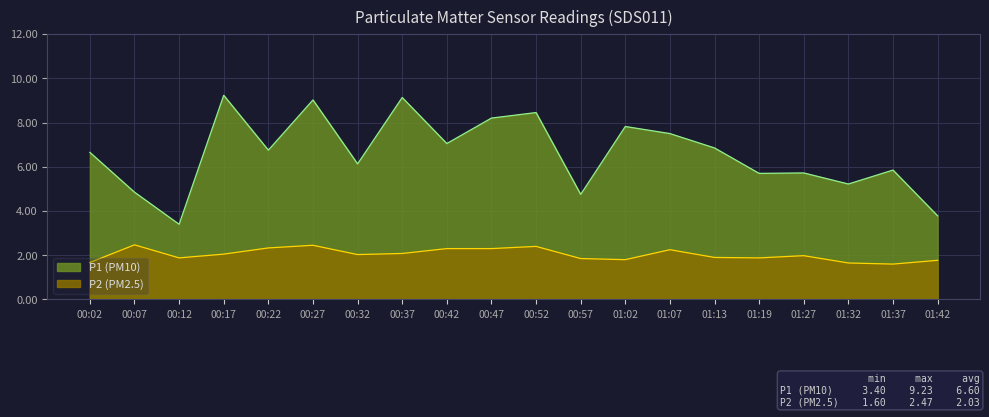

Which series has the widest spread of values?

P1 (PM10)